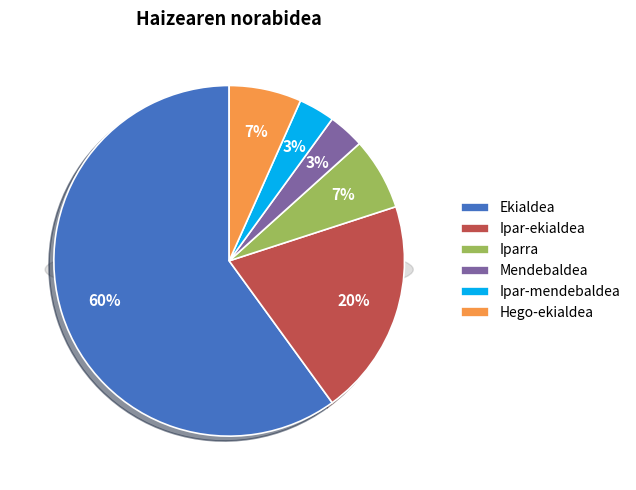

To the nearest percent, what is the combined percentage of Ipar-mendebaldea and Mendebaldea?

7%